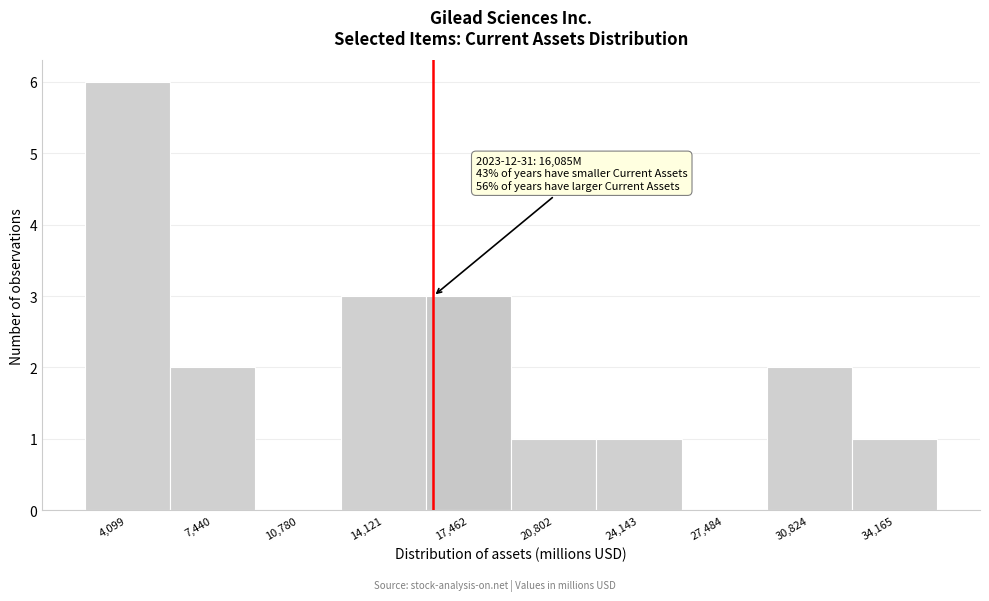

Which range on the x-axis has the tallest bar?

2500 to 6000